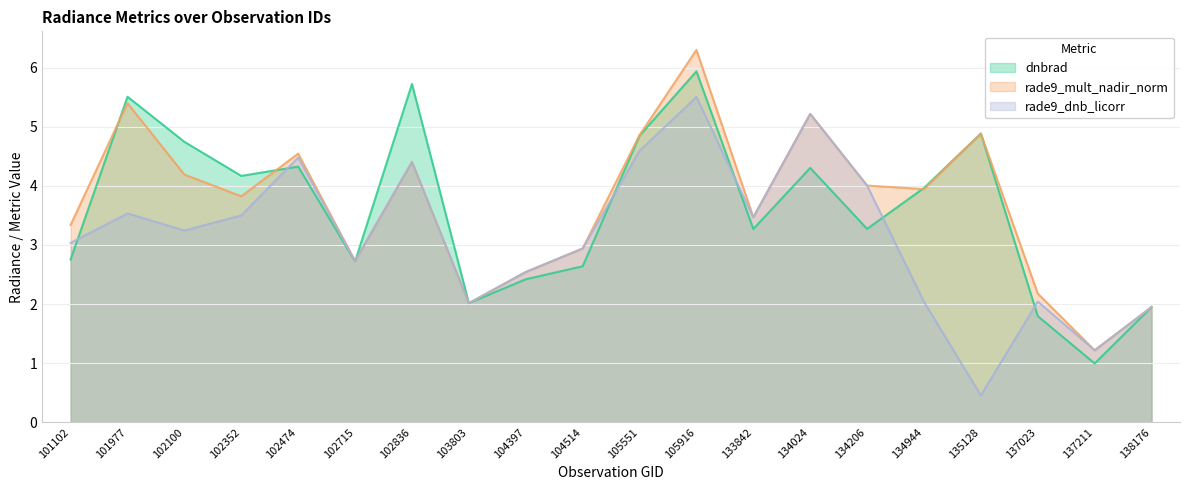

Reading right to left, extract all data points from this chart.

dnbrad: 1.9	1.0	1.8	4.9	4.0	3.3	4.3	3.3	5.9	4.8	2.6	2.4	2.0	5.7	2.7	4.3	4.2	4.7	5.5	2.8
rade9_mult_nadir_norm: 1.9	1.2	2.2	4.9	3.9	4.0	5.2	3.5	6.3	4.9	2.9	2.5	2.0	4.4	2.7	4.5	3.8	4.2	5.4	3.3
rade9_dnb_licorr: 1.9	1.2	2.0	0.5	2.0	4.0	5.2	3.5	5.5	4.6	2.9	2.5	2.0	4.4	2.7	4.5	3.5	3.2	3.5	3.0